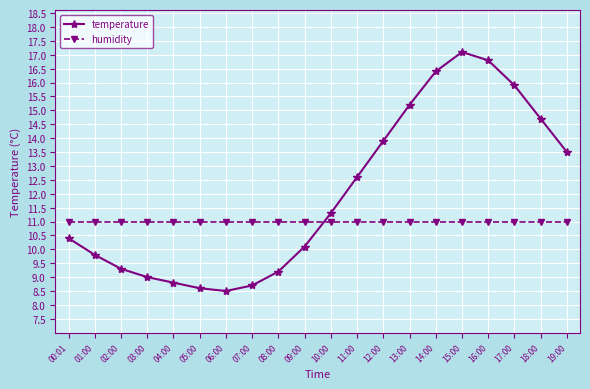

At 11:00, list the series in order from largest to smallest.

temperature, humidity